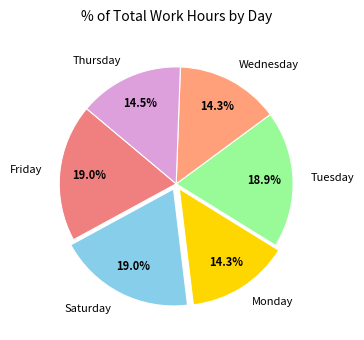

Is Wednesday the majority of the pie?

No